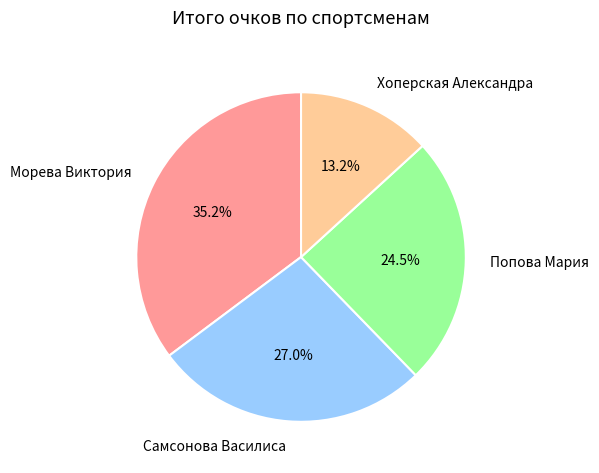

To the nearest percent, what is the average slice percentage?

25%